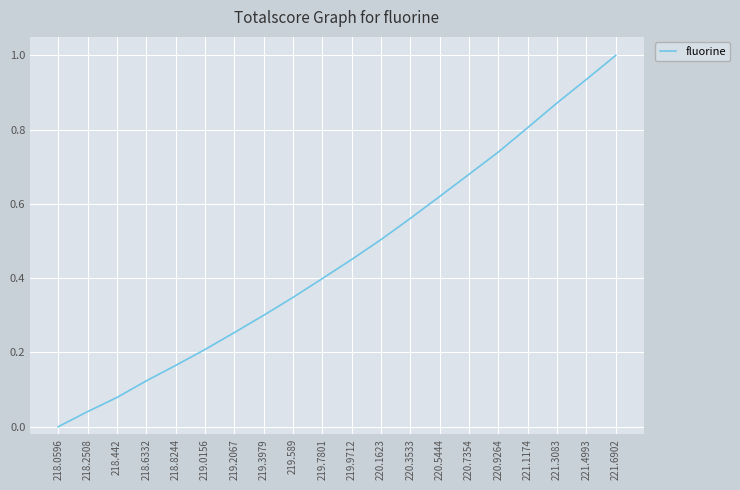

Which label corresponds to the smallest value in the chart?

218.0596